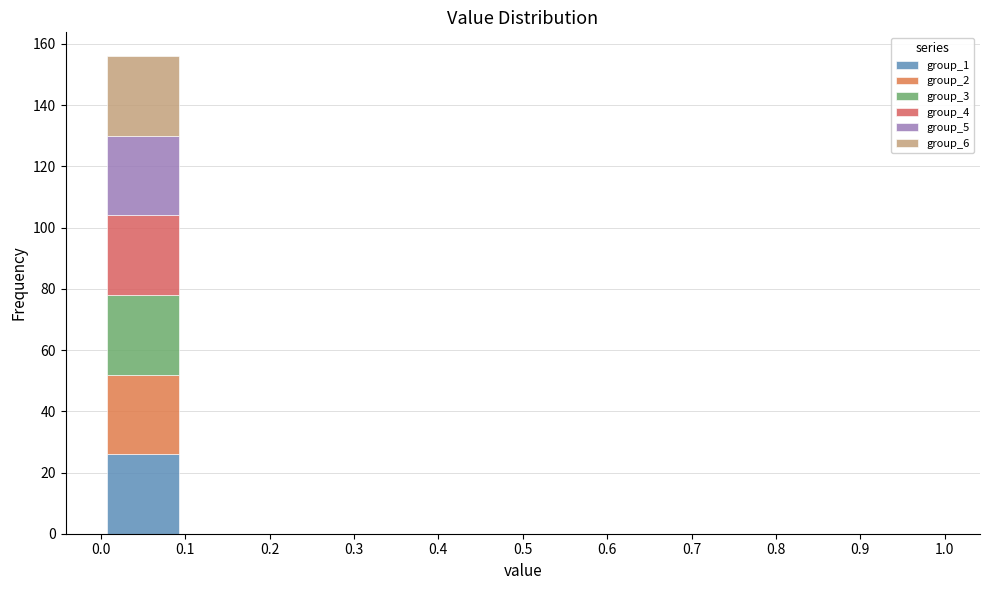

Reading left to right, transcribe this chart: for each stacked bar, give the range it covers on the x-axis and its total height. The values are not printed on the chart, so give them approximately, as read against the axis.

0.0 to 0.1: 156
0.1 to 0.2: 0
0.2 to 0.3: 0
0.3 to 0.4: 0
0.4 to 0.5: 0
0.5 to 0.6: 0
0.6 to 0.7: 0
0.7 to 0.8: 0
0.8 to 0.9: 0
0.9 to 1.0: 0